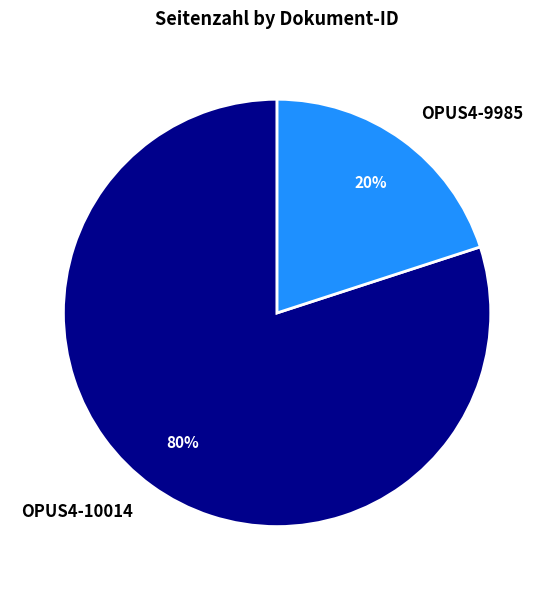

Which slice is the smallest?

OPUS4-9985